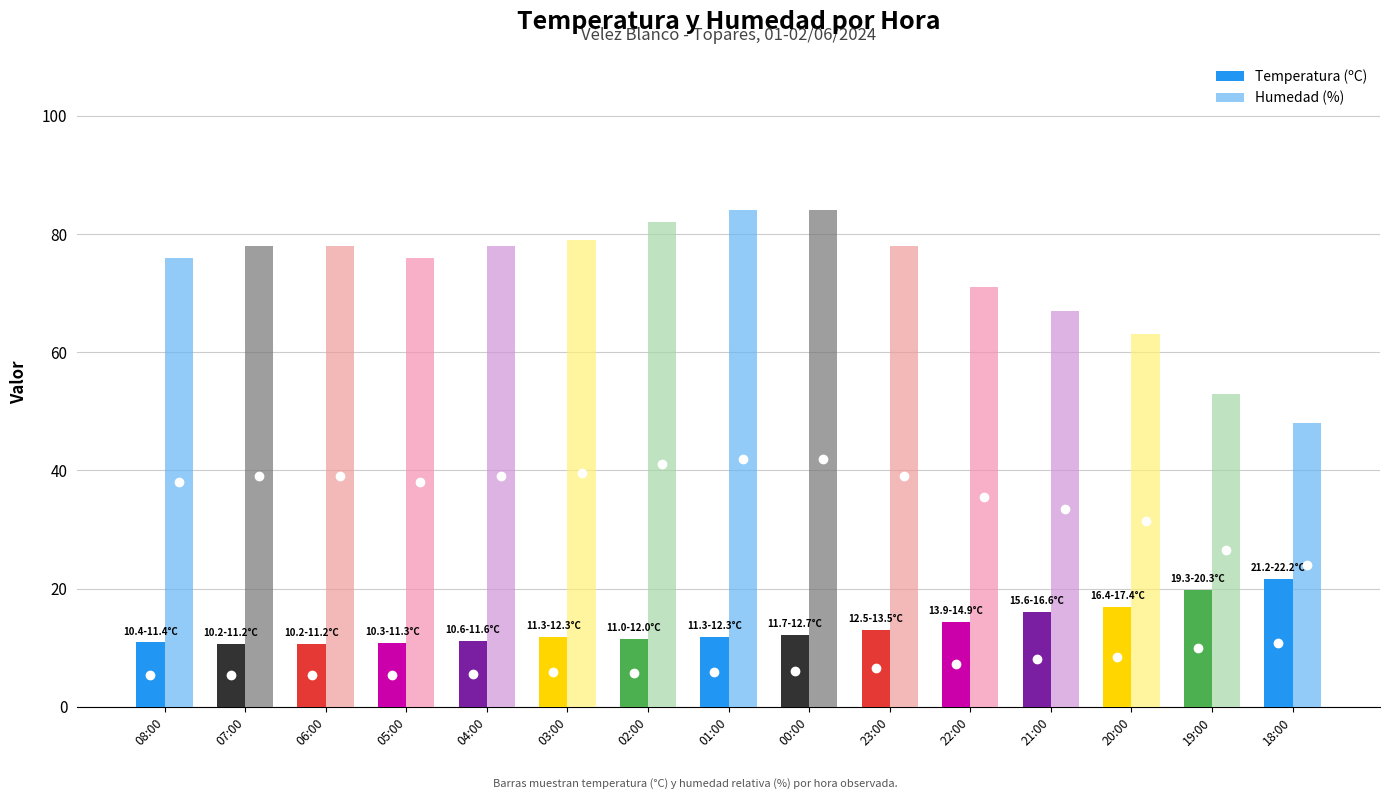

What is the difference between the highest and lowest values at 21:00?

50.9